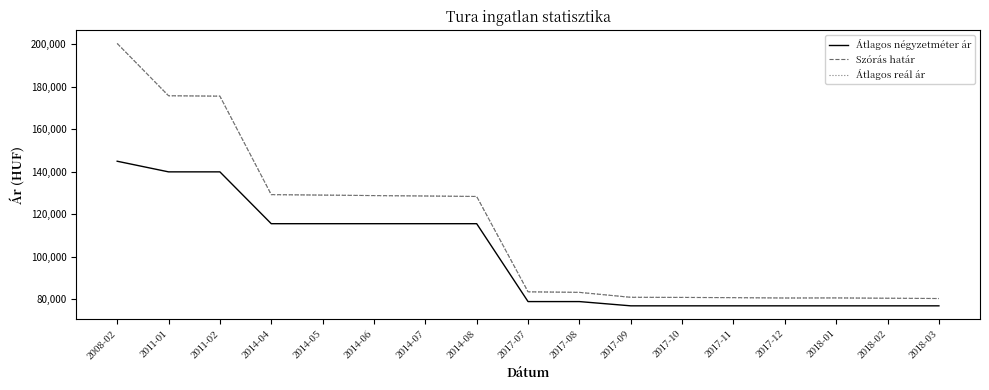

Does the chart have visible grid lines?

No